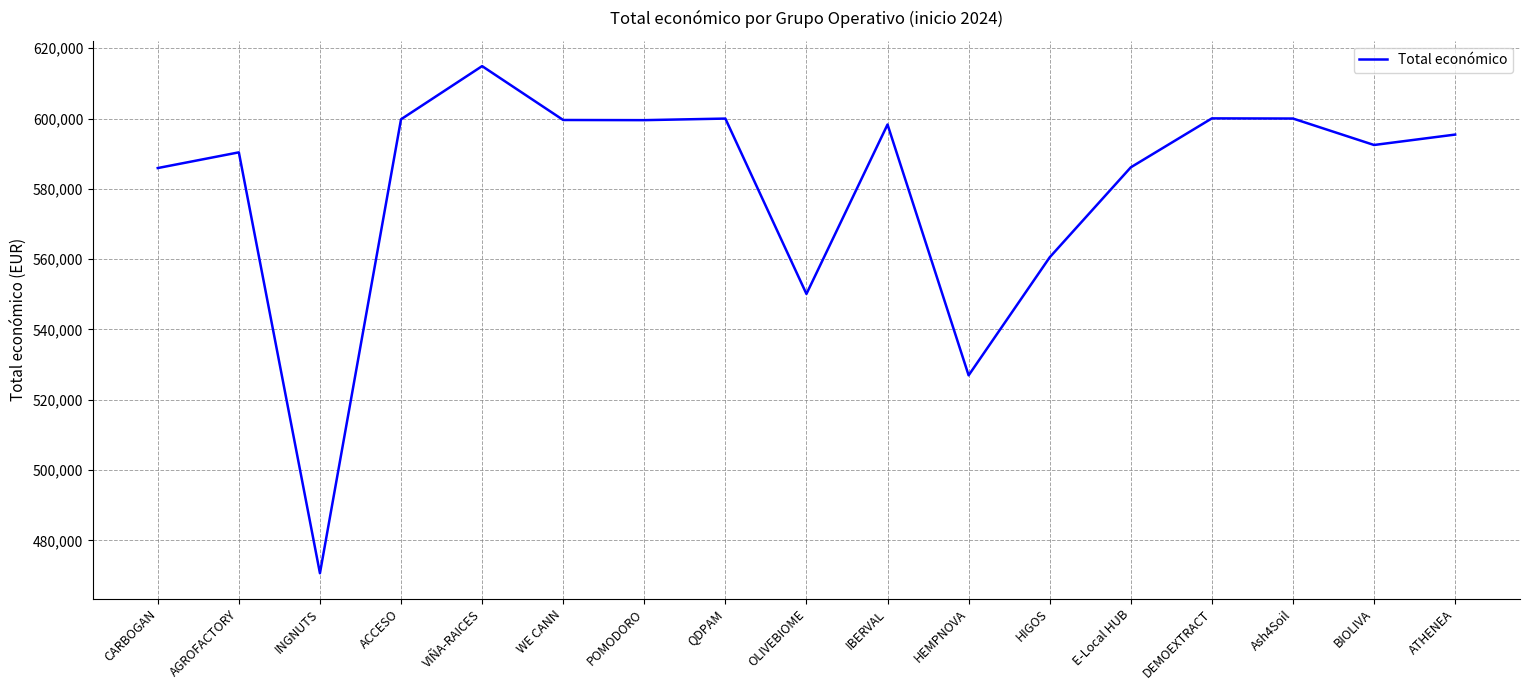

What is the change in value from POMODORO to OLIVEBIOME?

-49429